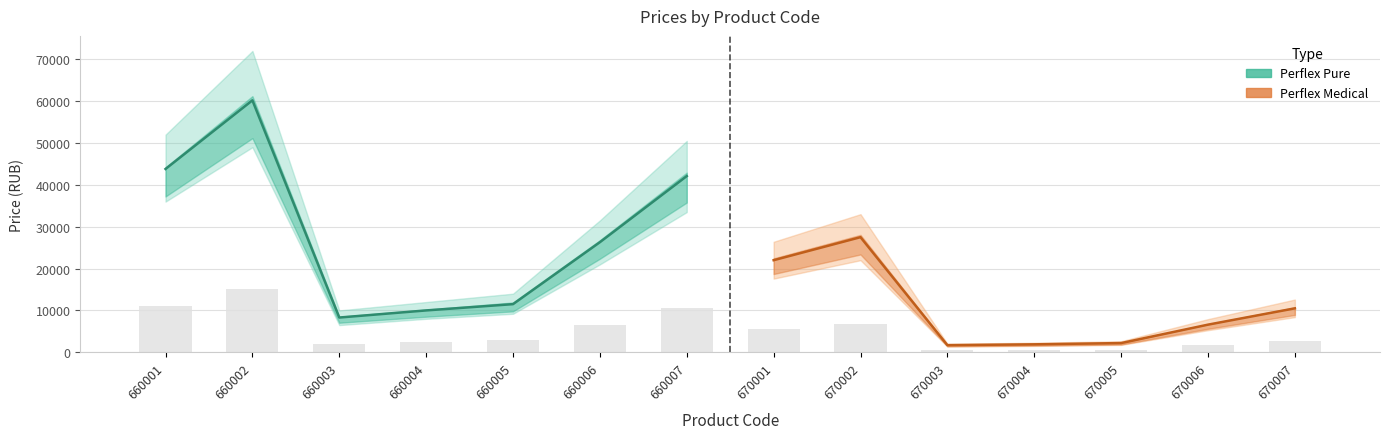

What is the difference between the Perflex Medical values at 670007 and 670003?

8800